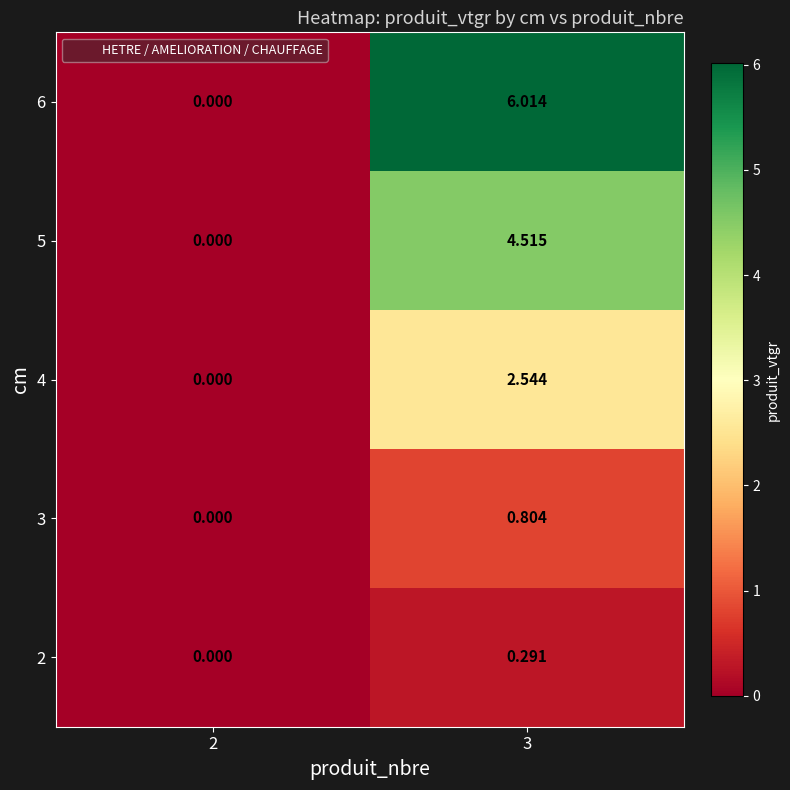

How many data points in 3 are above 0?

1